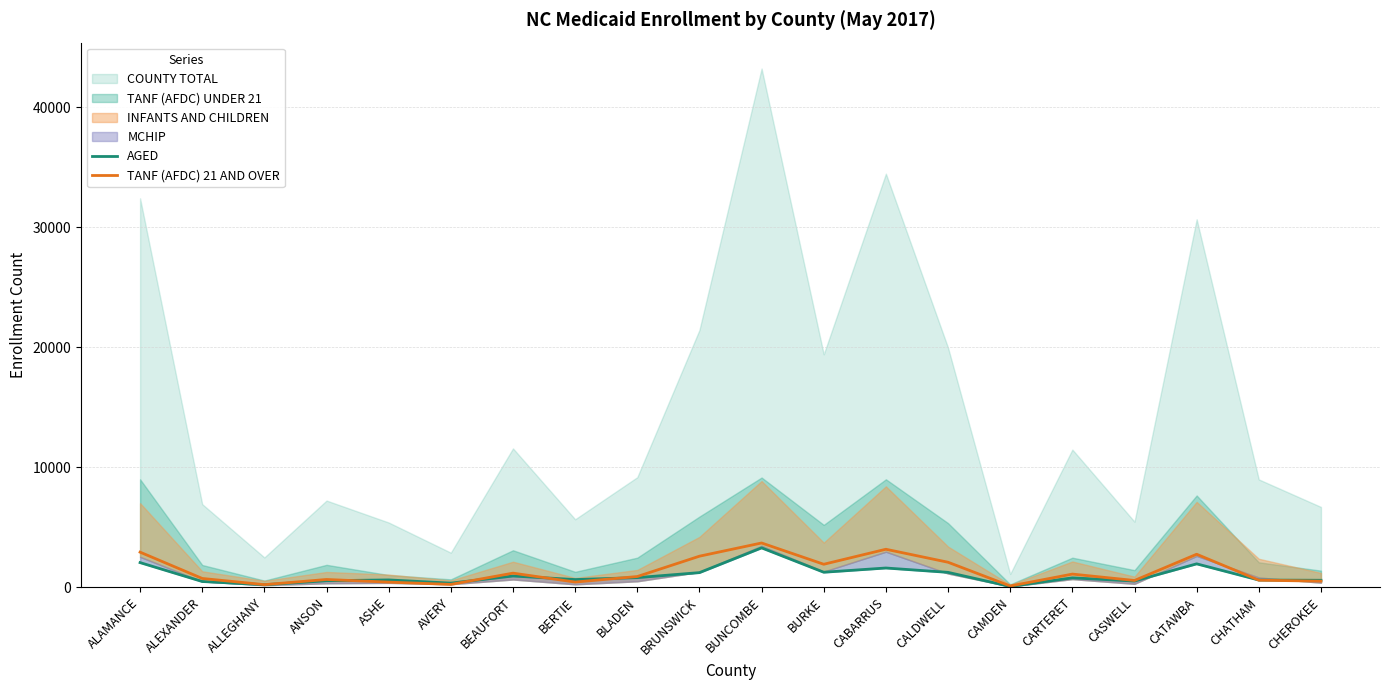

The value of AGED at CHEROKEE is 259. True or false?

False